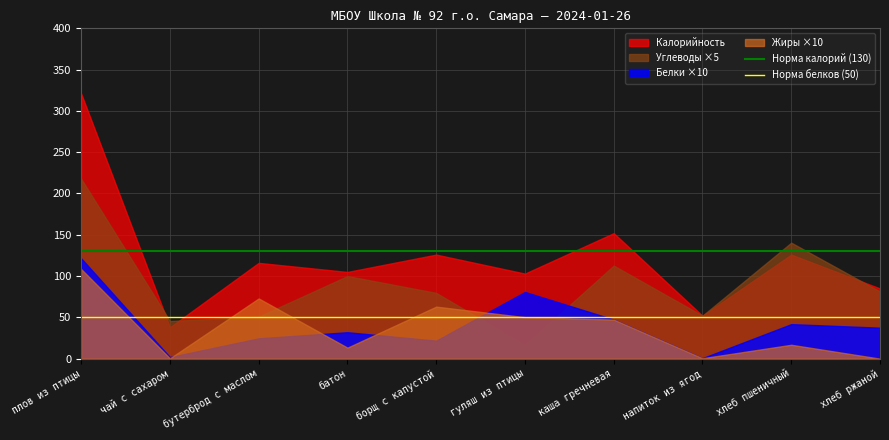

True or false: Норма белков (50) and Норма калорий (130) intersect in this chart.

False